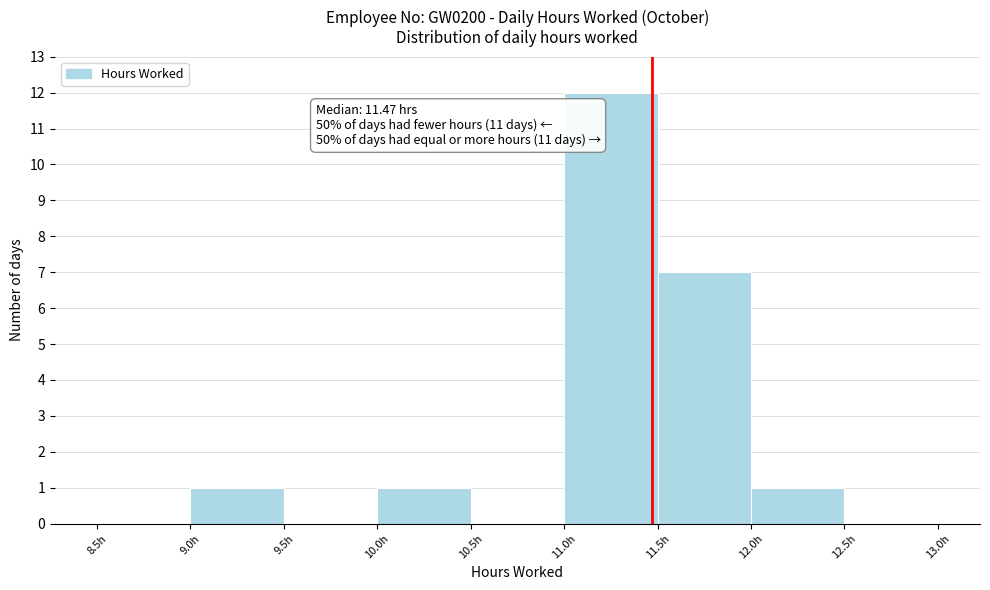

Which range on the x-axis has the tallest bar?

11.0 to 11.5